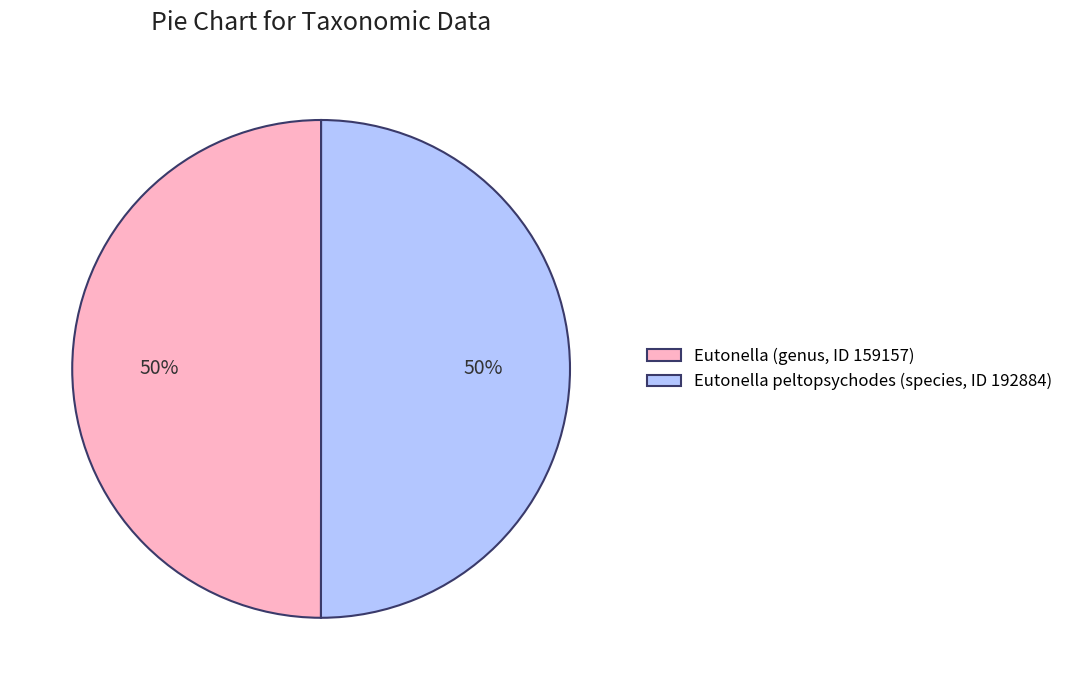

The Eutonella peltopsychodes (species, ID 192884) slice represents 50% of the pie. True or false?

True